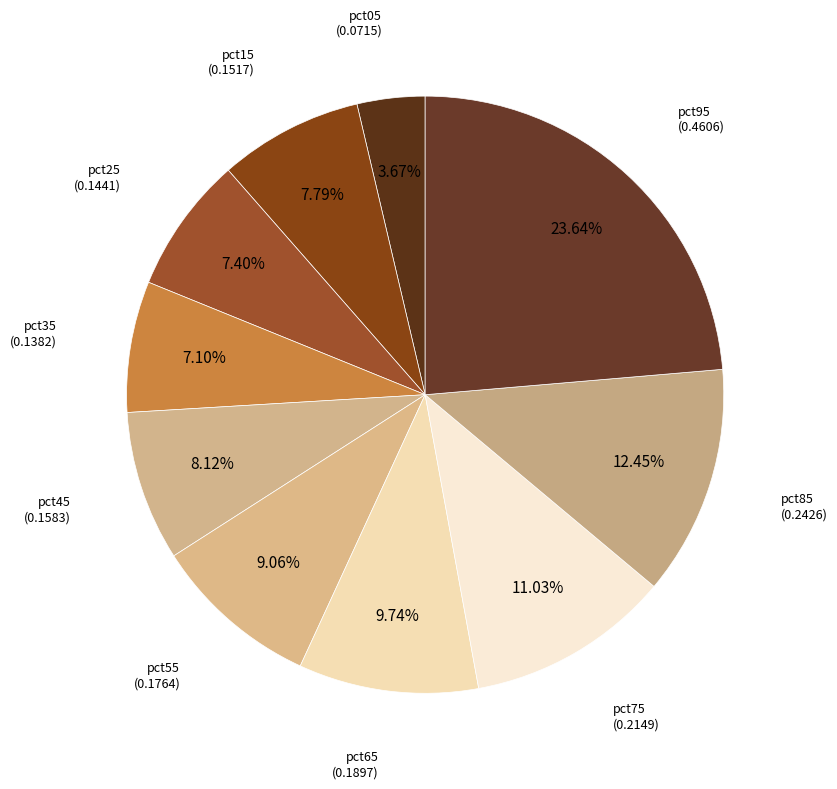

Does pct25 account for over 50% of the chart?

No